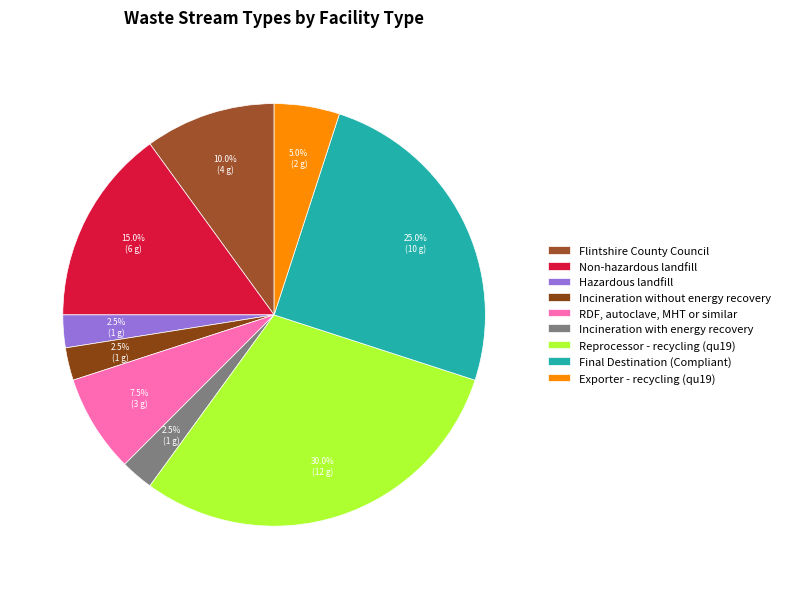

Count the number of slices in the pie.

9